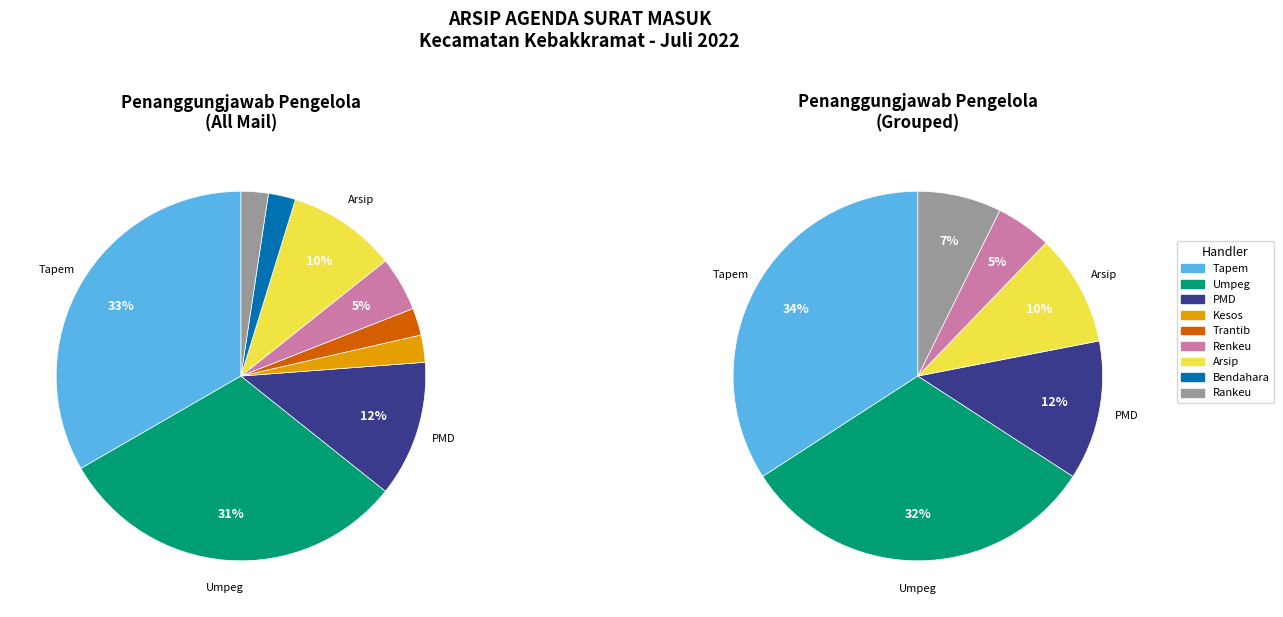

Is Bendahara the majority of the pie?

No